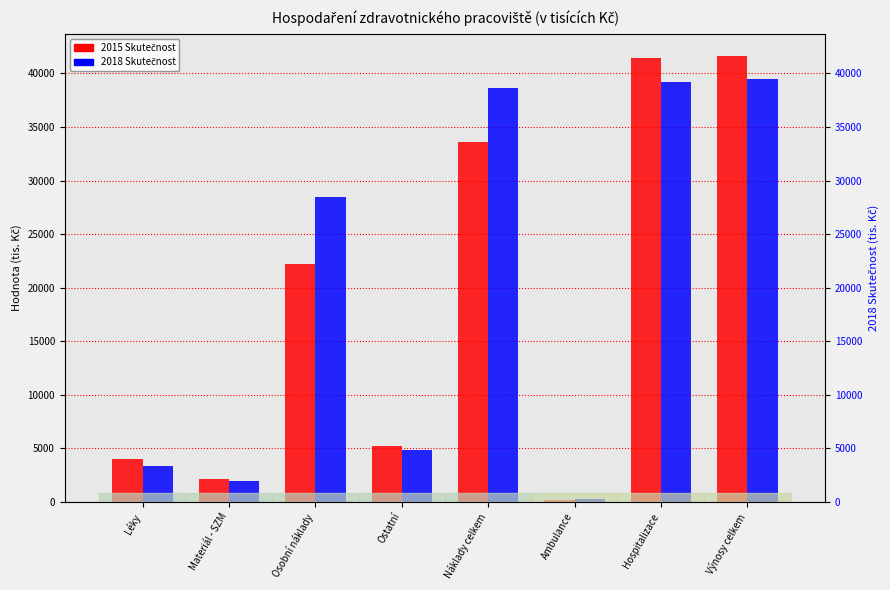

Which series has the largest range (max minus min)?

2015 Skutečnost